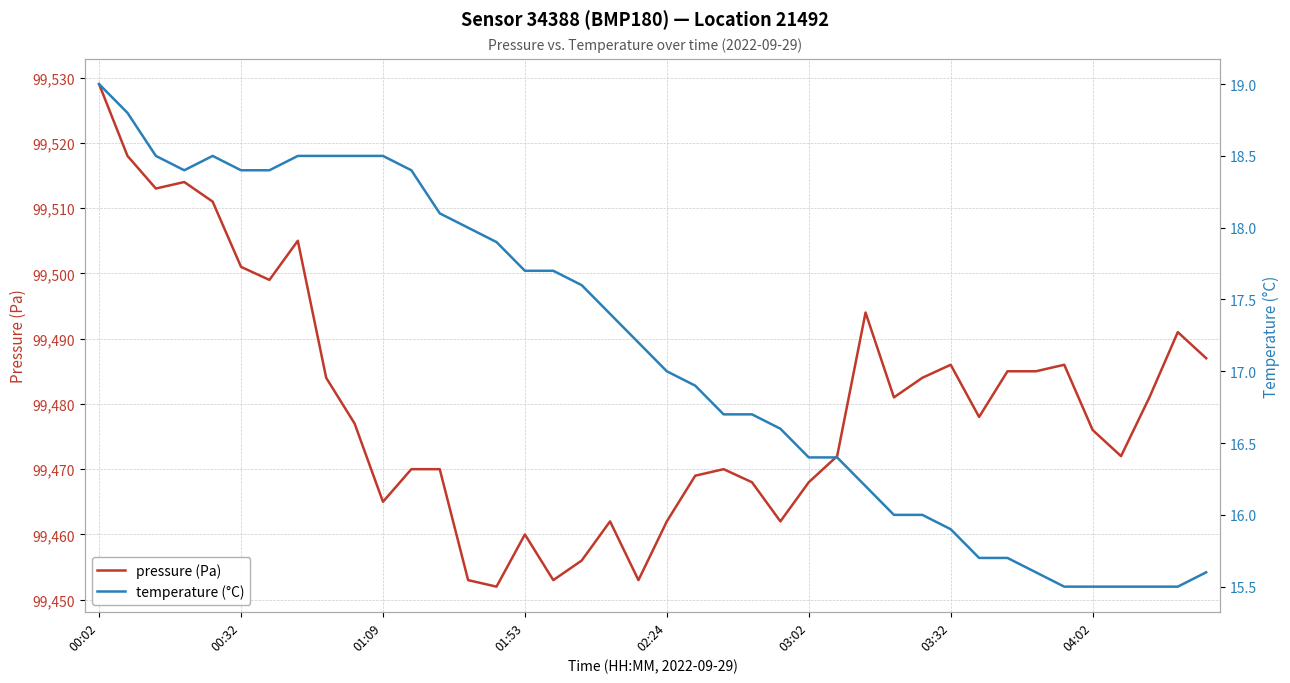

Does the chart display data point markers on the line(s)?

No